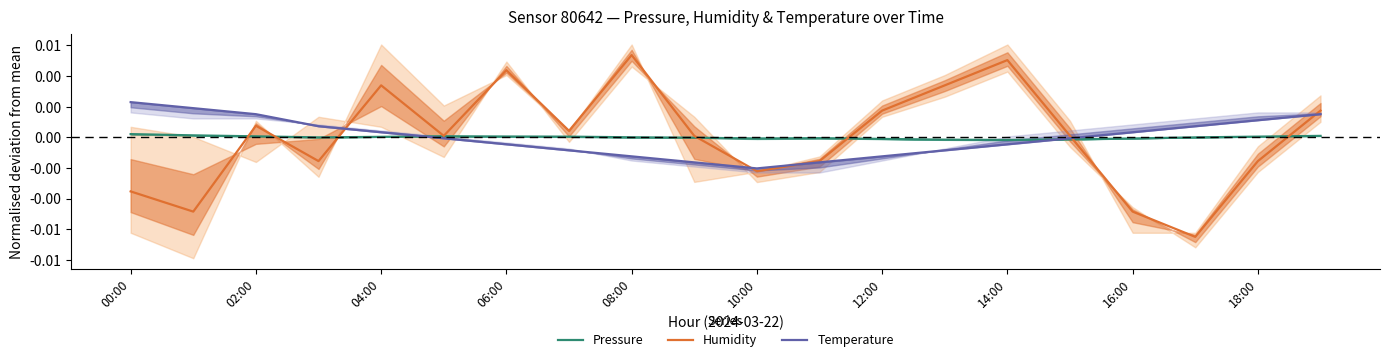

Between 14:00 and 16:00, which is larger?

16:00